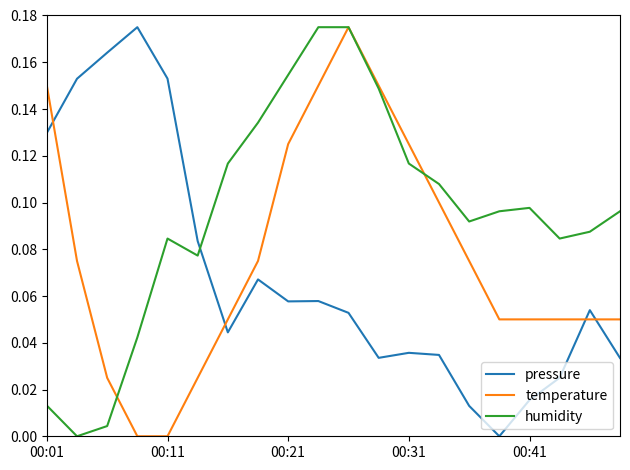

How many positive values does the humidity series have?

19